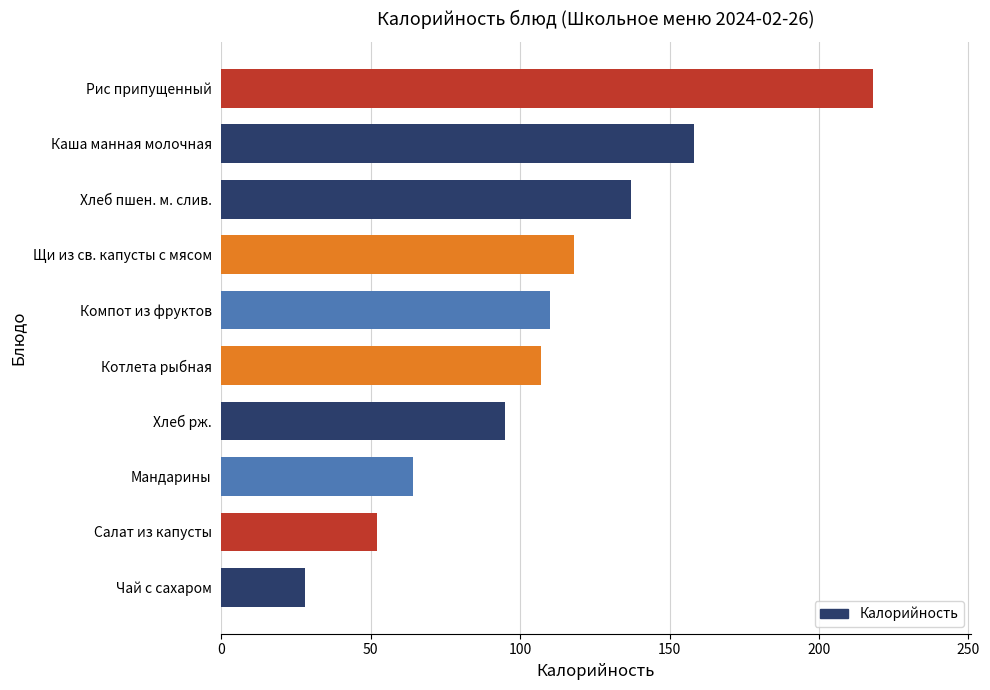

The value at Чай с сахаром is 38. True or false?

False